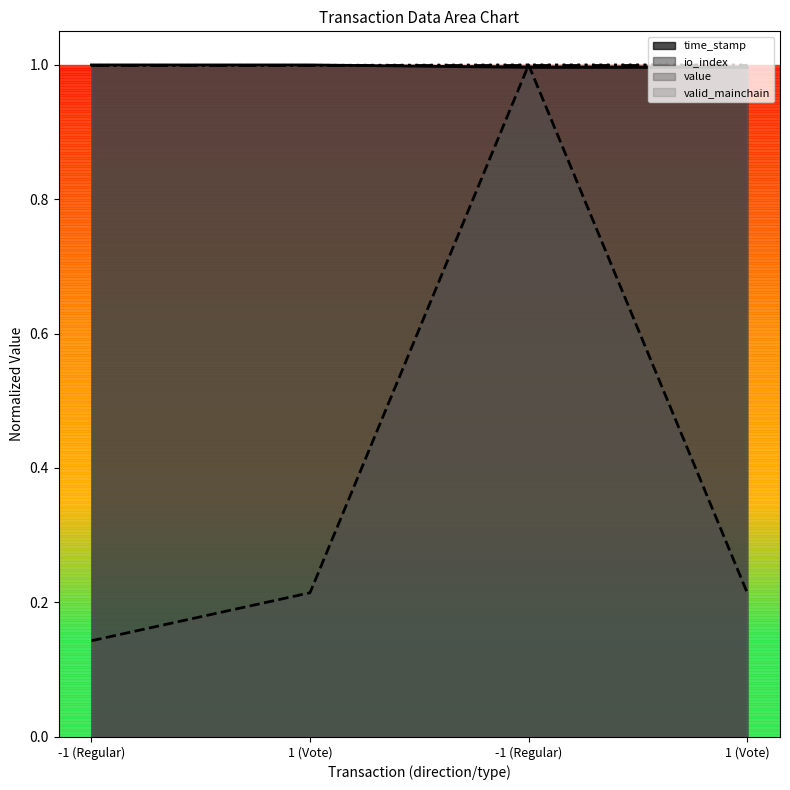

What is the label of the 1st point from the left?

-1 (Regular)